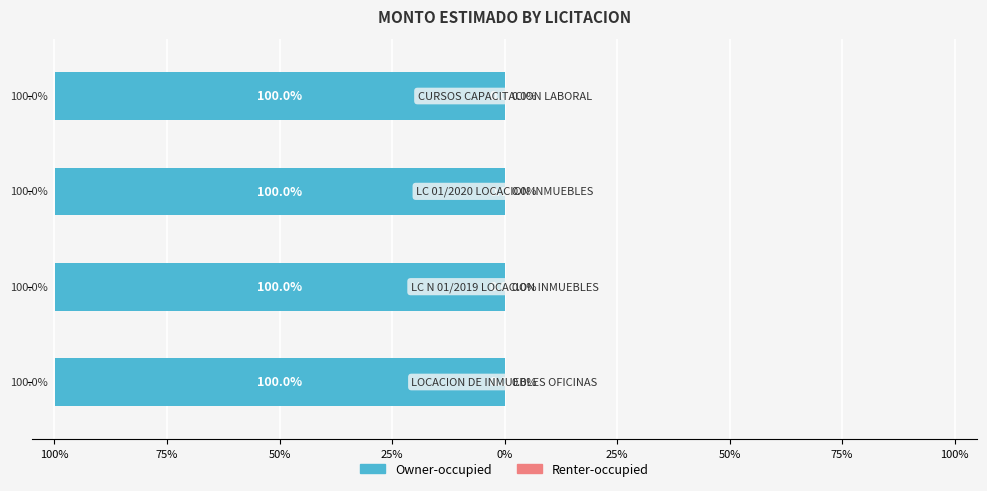

Is it true that Renter-occupied equals 0.0 at 50%?

True